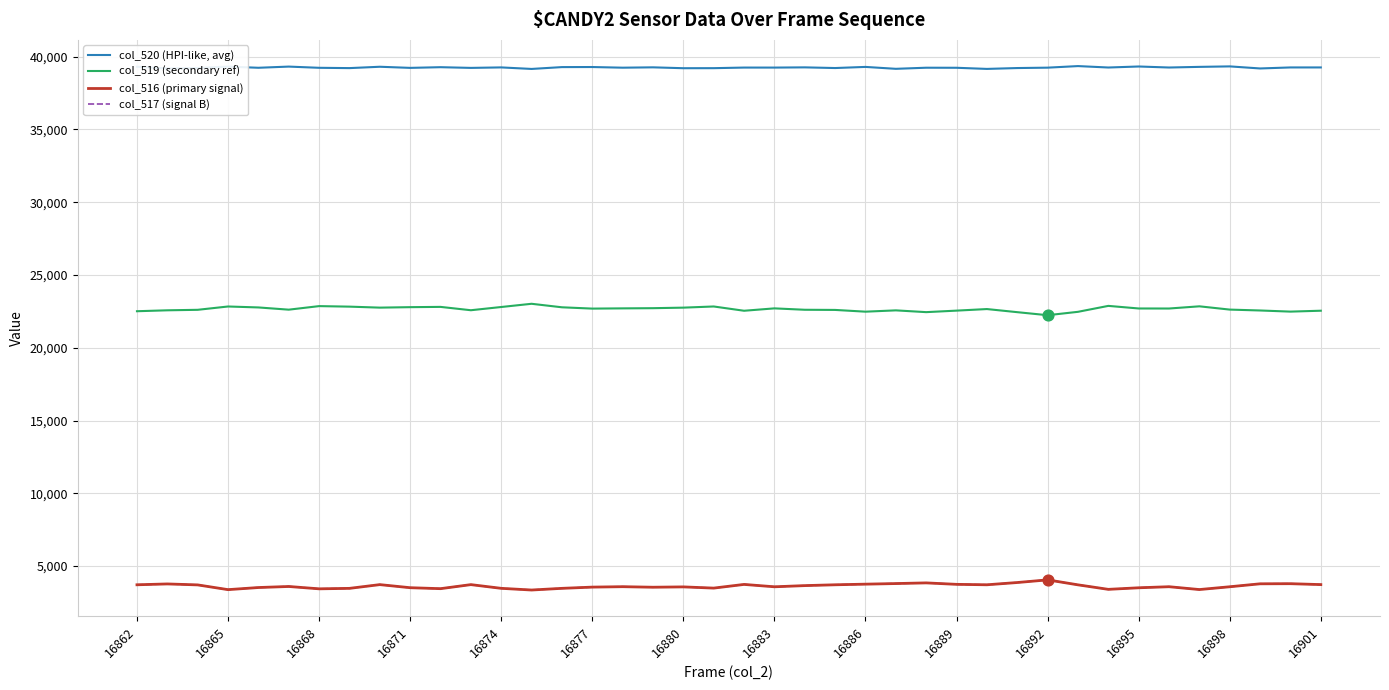

Which series has the largest total across all categories?

col_520 (HPI-like, avg)